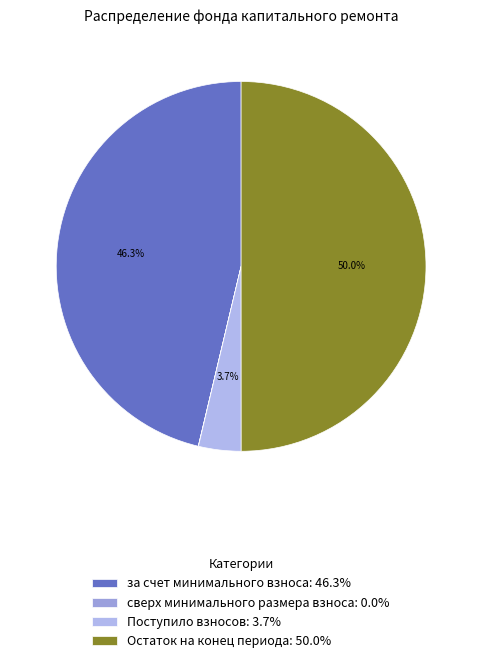

What percentage is the Остаток на конец периода slice, to the nearest percent?

50%